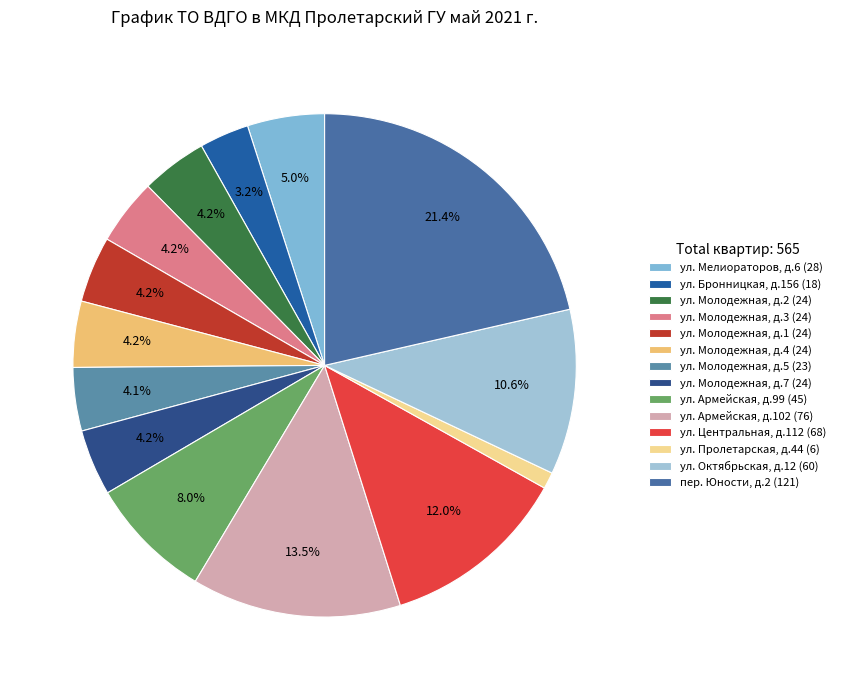

Count the number of slices in the pie.

14